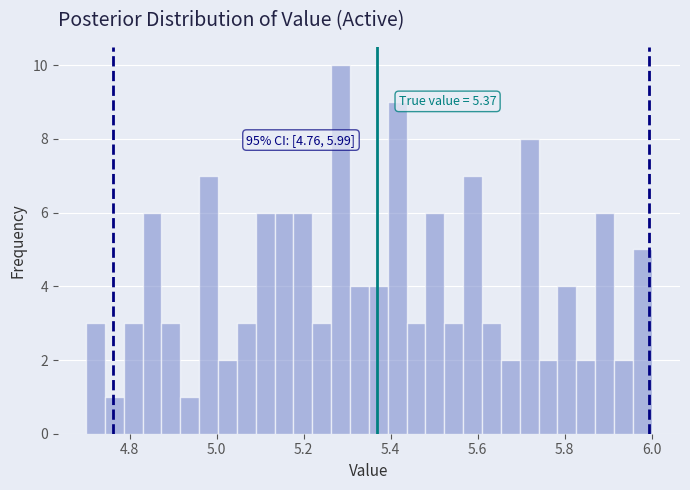

Read against the x-axis, roughly where is the centre of the tallest bar?

5.28